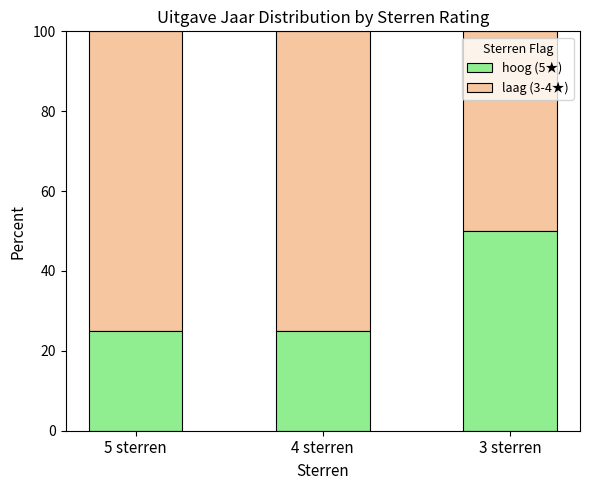

What is the total value across all series at 5 sterren?

100